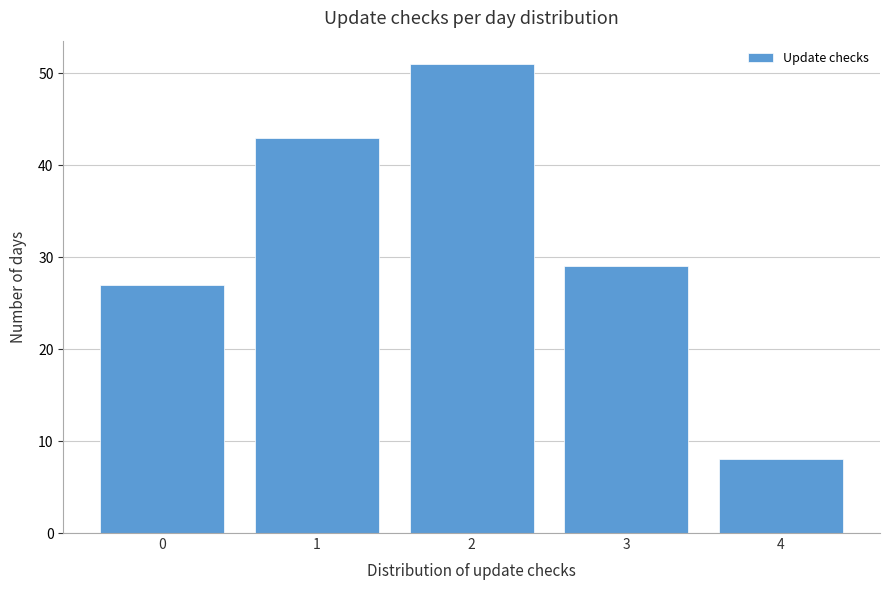

Over which range of the x-axis is the bar tallest?

1.5 to 2.5